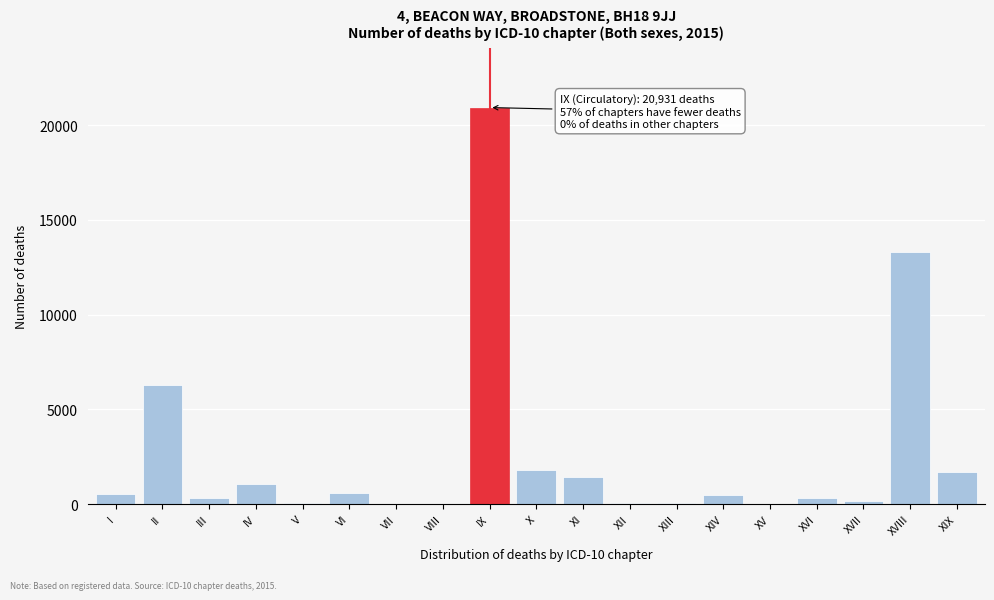

Which has a higher value, XVIII or XII?

XVIII